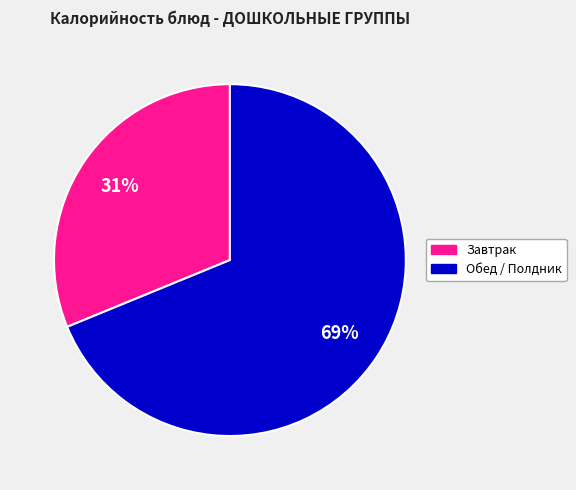

Does any single category account for the majority?

Yes